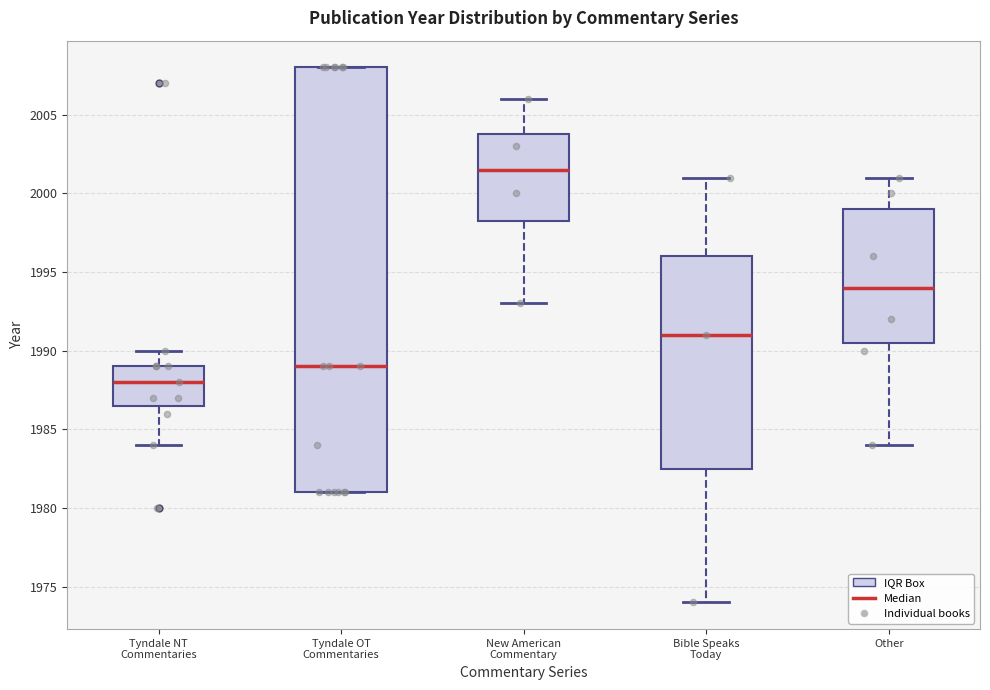

Which box has the highest median line?

New American Commentary